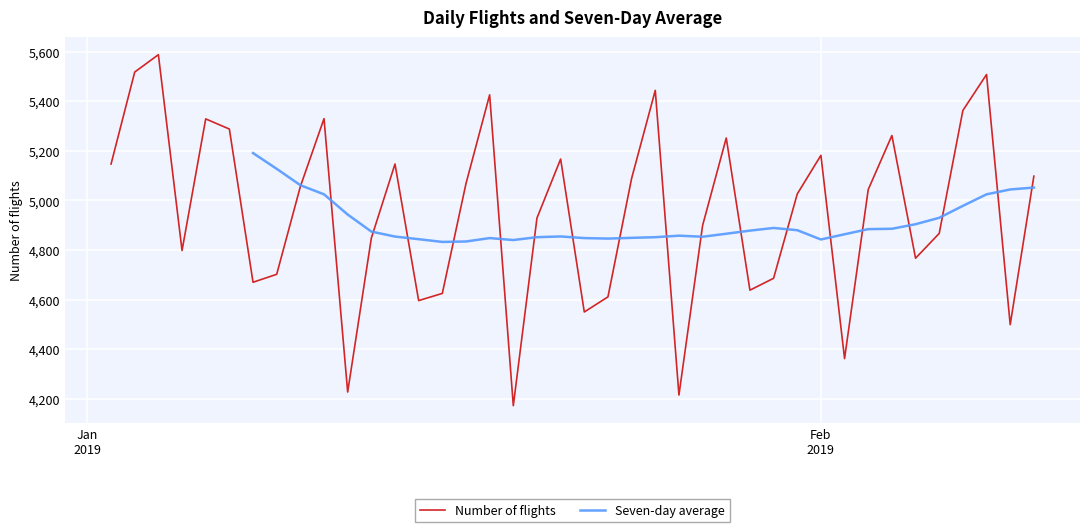

What is the lowest value of the Number of flights series?

4172